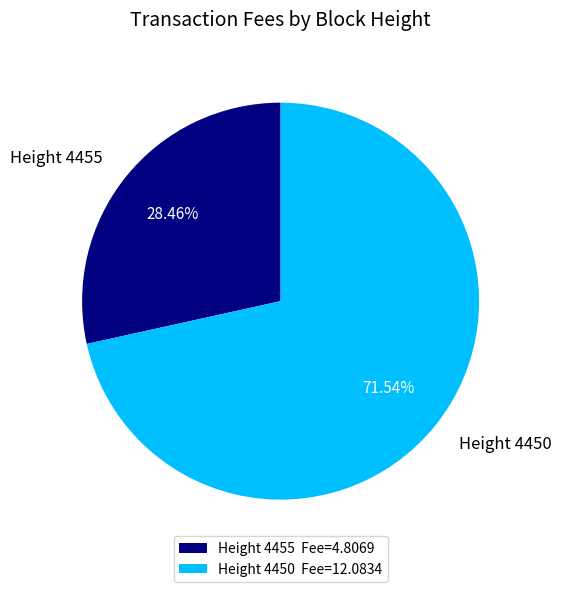

Do Height 4455 and Height 4450 together represent more than half of the pie?

Yes